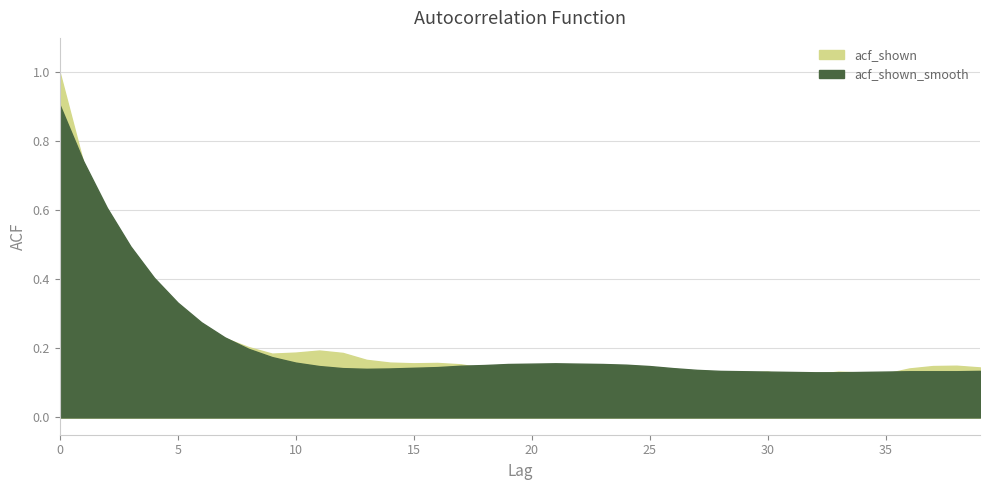

What is the sum of all acf_shown values?

8.6